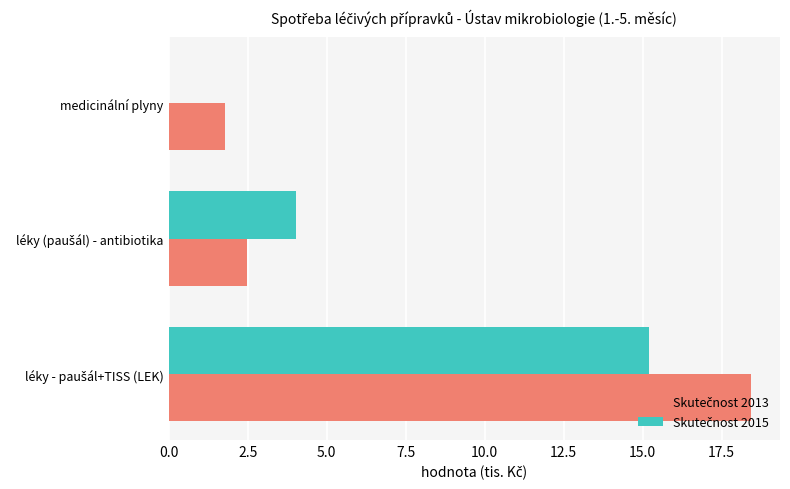

What is the greatest value displayed?

18.4